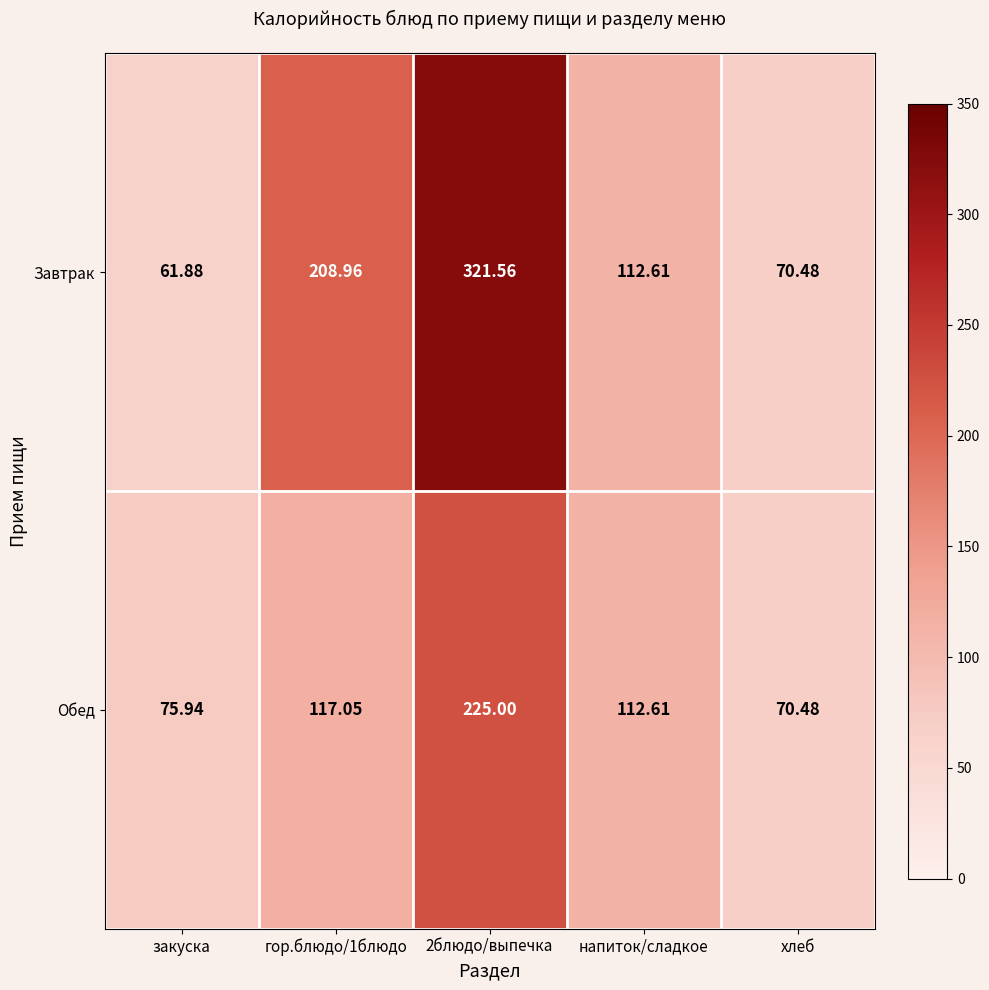

Which series has the widest spread of values?

Завтрак